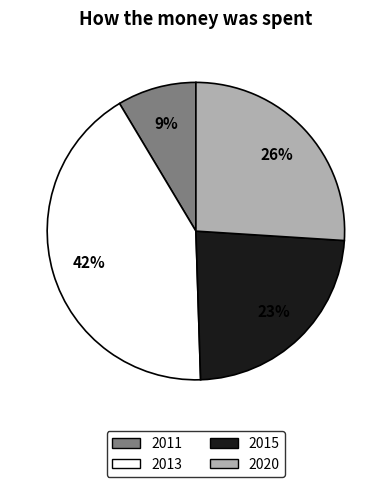

Between 2013 and 2020, which is larger?

2013